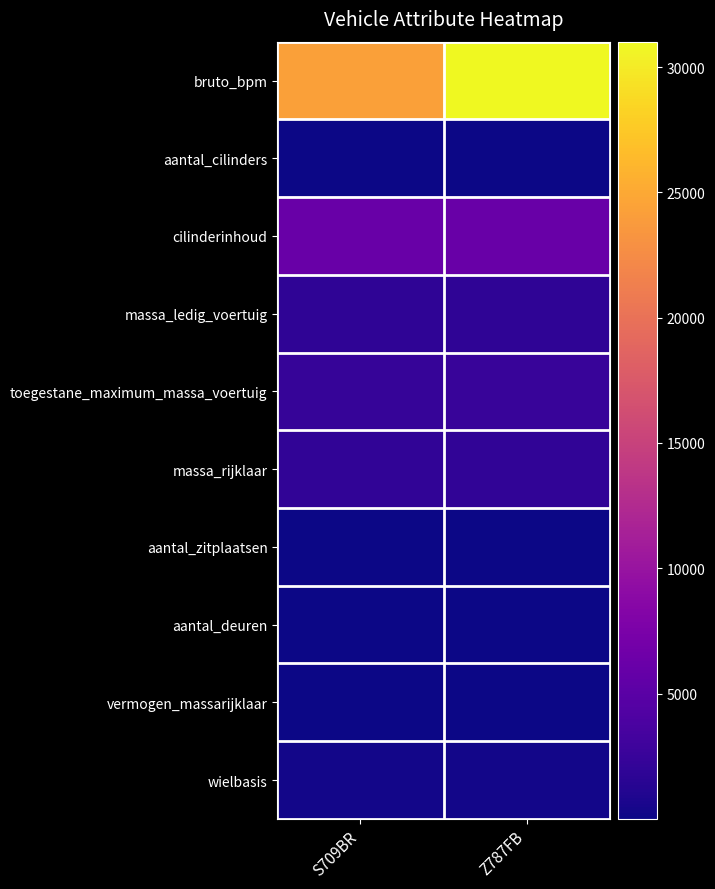

What is the total value across all series at S709BR?

36944.2